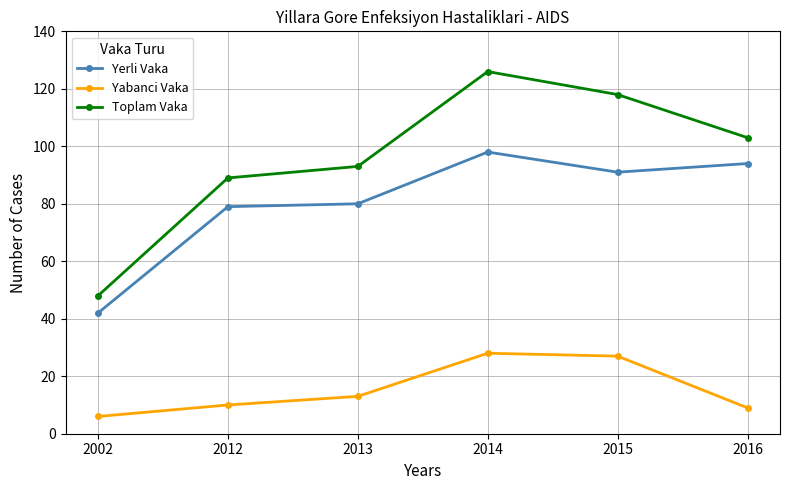

What is the sum of all Toplam Vaka values?

577